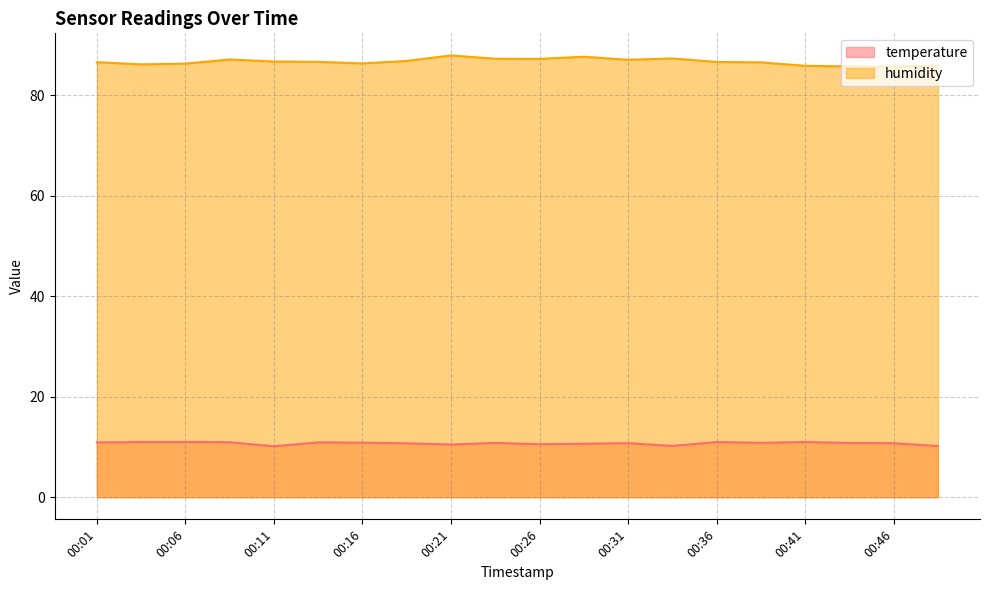

True or false: temperature and humidity cross at least once.

False